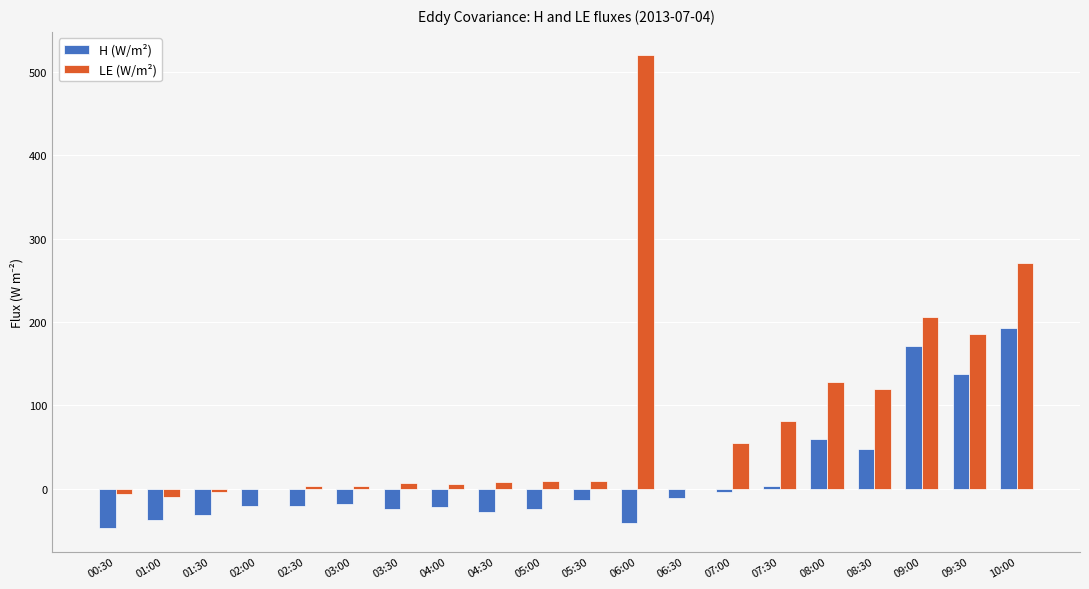

What is the minimum value for LE (W/m²)?

-10.1